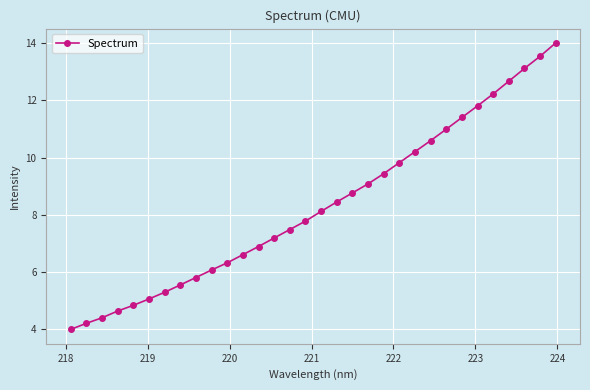

Reading left to right, extract all data points from this chart.

4.0	4.2	4.4	4.6	4.8	5.1	5.3	5.6	5.8	6.1	6.3	6.6	6.9	7.2	7.5	7.8	8.1	8.5	8.8	9.1	9.4	9.8	10.2	10.6	11.0	11.4	11.8	12.2	12.7	13.1	13.5	14.0